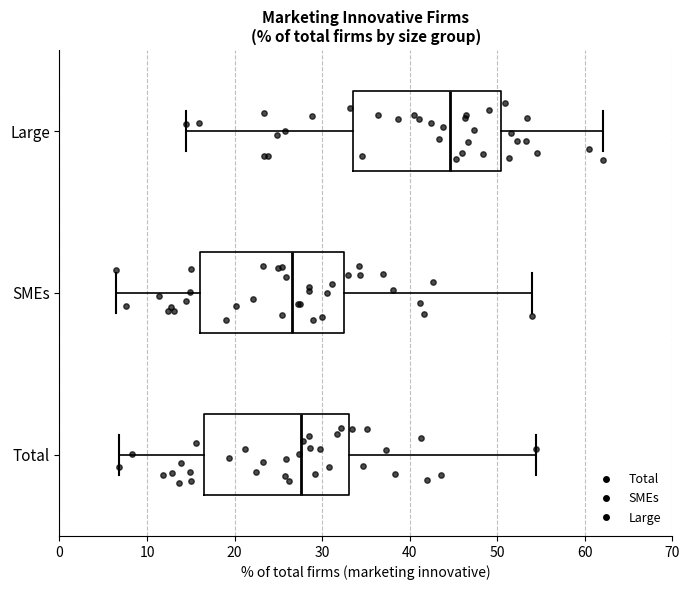

Reading bottom to top, transcribe this box plot: for each box, give where its median line is, the range the box spans, and where its two whiskers end, as read against the x-axis. The values are not printed on the chart, so give them approximately, as read against the axis.

Total: median 28, box 17 to 33, whiskers 7 to 54
SMEs: median 27, box 16 to 32, whiskers 6 to 54
Large: median 45, box 34 to 50, whiskers 15 to 62